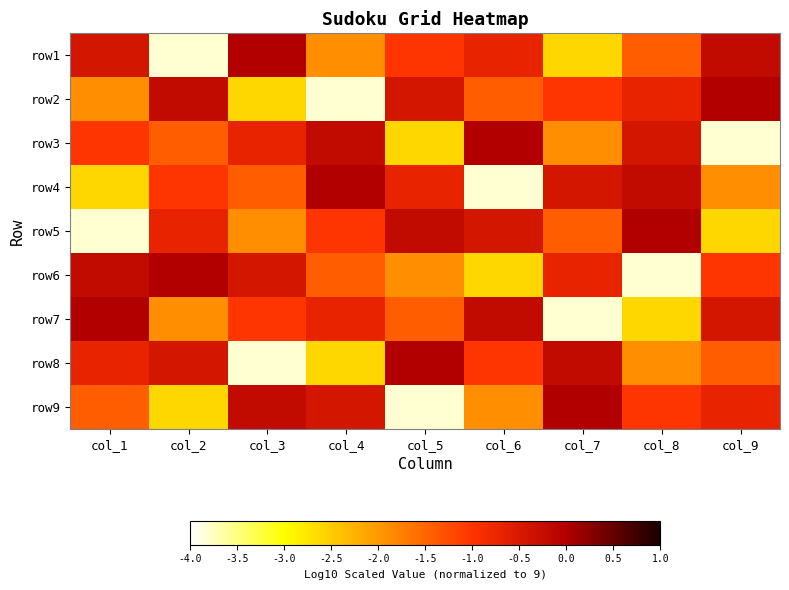

Reading right to left, extract all data points from this chart.

row1: col_9=-0.2	col_8=-1.4	col_7=-2.6	col_6=-0.7	col_5=-1.0	col_4=-1.9	col_3=0.0	col_2=-3.8	col_1=-0.4
row2: col_9=0.0	col_8=-0.7	col_7=-1.0	col_6=-1.4	col_5=-0.4	col_4=-3.8	col_3=-2.6	col_2=-0.2	col_1=-1.9
row3: col_9=-3.8	col_8=-0.4	col_7=-1.9	col_6=0.0	col_5=-2.6	col_4=-0.2	col_3=-0.7	col_2=-1.4	col_1=-1.0
row4: col_9=-1.9	col_8=-0.2	col_7=-0.4	col_6=-3.8	col_5=-0.7	col_4=0.0	col_3=-1.4	col_2=-1.0	col_1=-2.6
row5: col_9=-2.6	col_8=0.0	col_7=-1.4	col_6=-0.4	col_5=-0.2	col_4=-1.0	col_3=-1.9	col_2=-0.7	col_1=-3.8
row6: col_9=-1.0	col_8=-3.8	col_7=-0.7	col_6=-2.6	col_5=-1.9	col_4=-1.4	col_3=-0.4	col_2=0.0	col_1=-0.2
row7: col_9=-0.4	col_8=-2.6	col_7=-3.8	col_6=-0.2	col_5=-1.4	col_4=-0.7	col_3=-1.0	col_2=-1.9	col_1=0.0
row8: col_9=-1.4	col_8=-1.9	col_7=-0.2	col_6=-1.0	col_5=0.0	col_4=-2.6	col_3=-3.8	col_2=-0.4	col_1=-0.7
row9: col_9=-0.7	col_8=-1.0	col_7=0.0	col_6=-1.9	col_5=-3.8	col_4=-0.4	col_3=-0.2	col_2=-2.6	col_1=-1.4